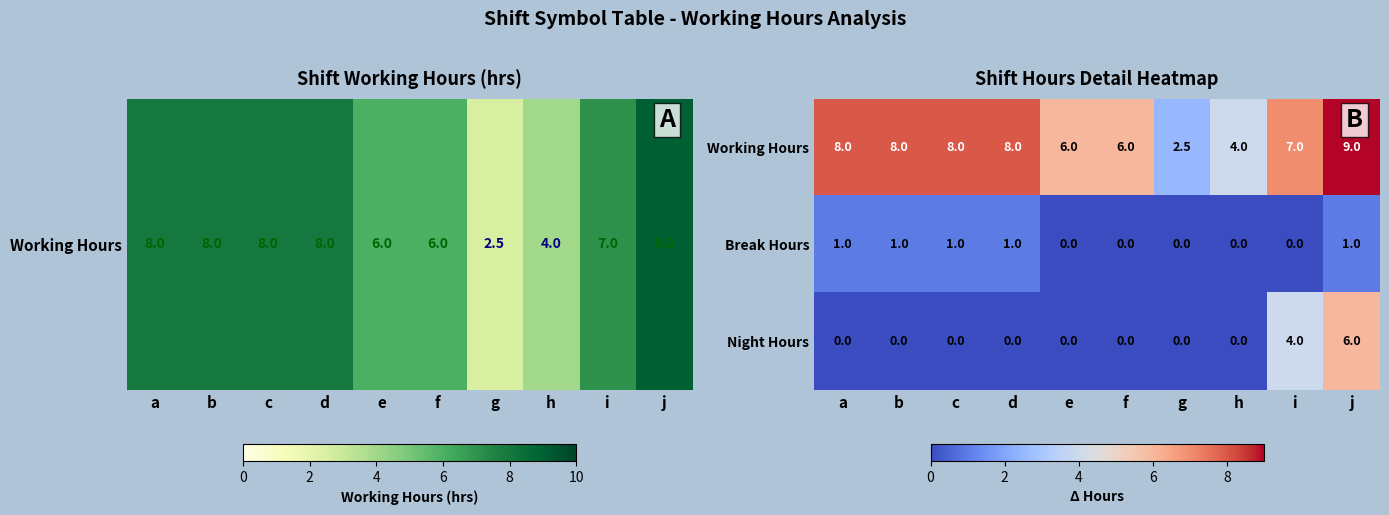

Where is Night Hours nearest to the value 3?

i